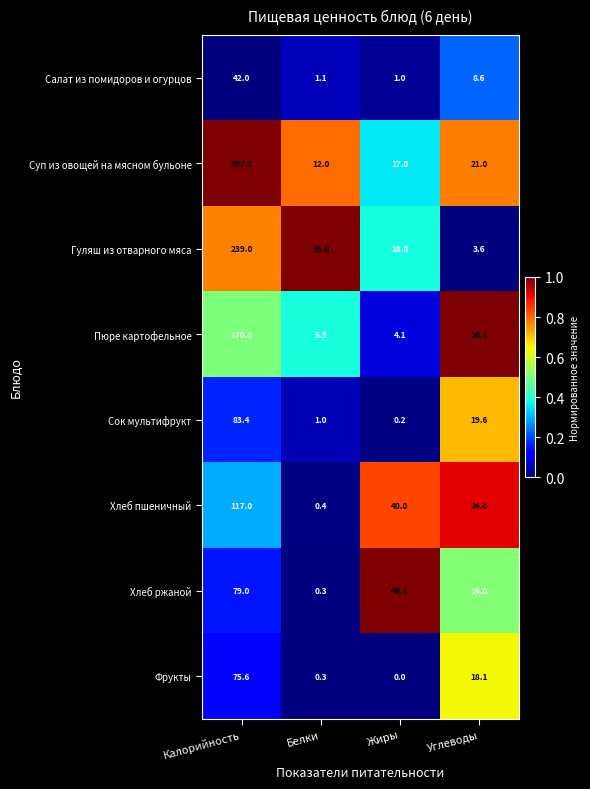

Is it true that Хлеб пшеничный equals 45.1 at Калорийность?

False